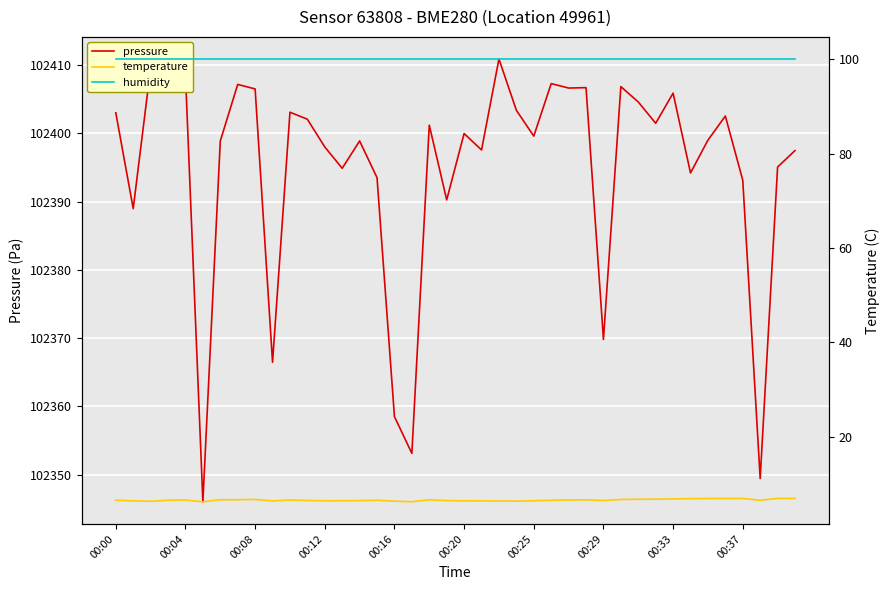

At how many categories does at least one series exceed 51405?

40